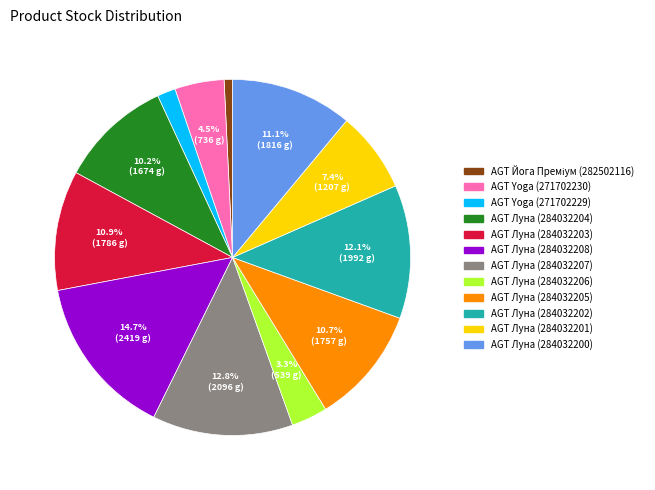

Is there a majority slice in this chart?

No